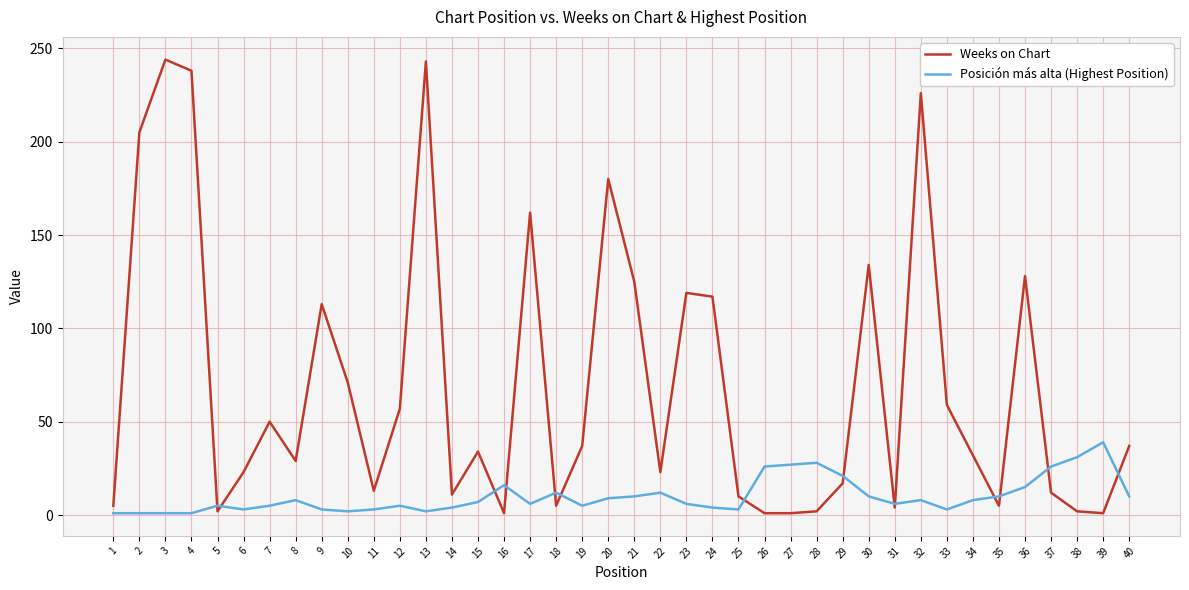

Rank the series by their average value, from highest to lowest.

Weeks on Chart, Posición más alta (Highest Position)